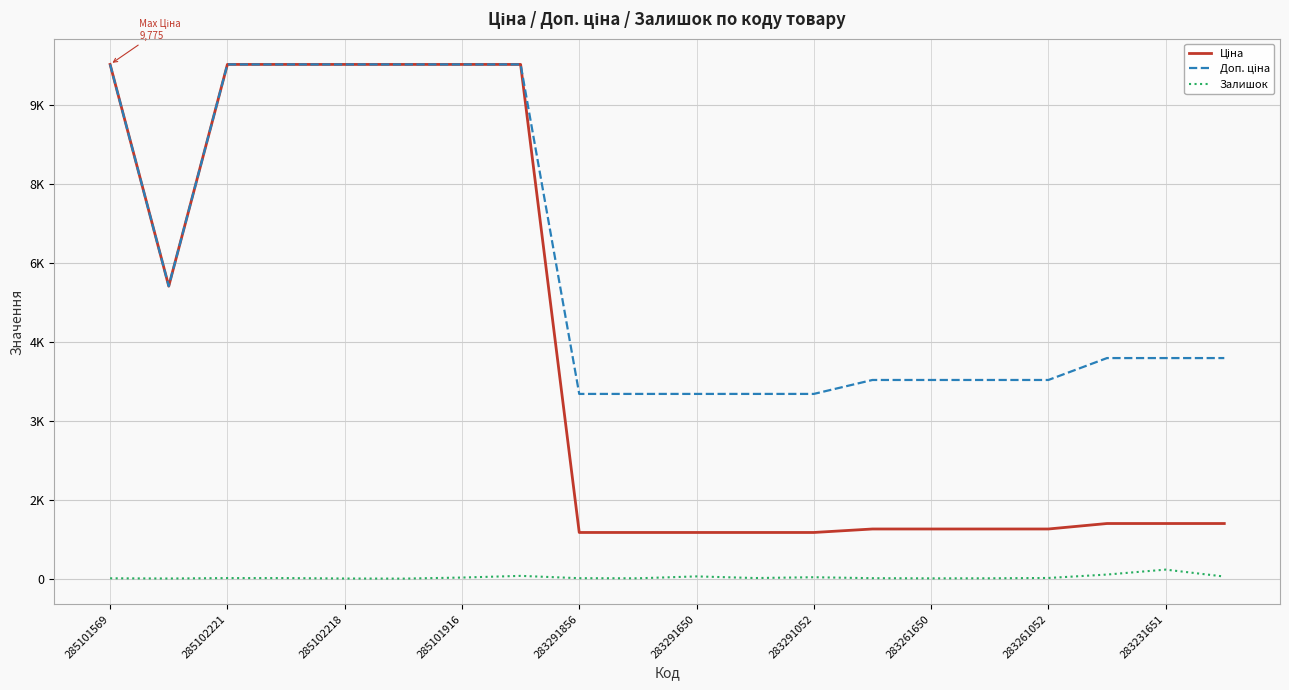

What are all the series names shown in the legend?

Ціна, Доп. ціна, Залишок